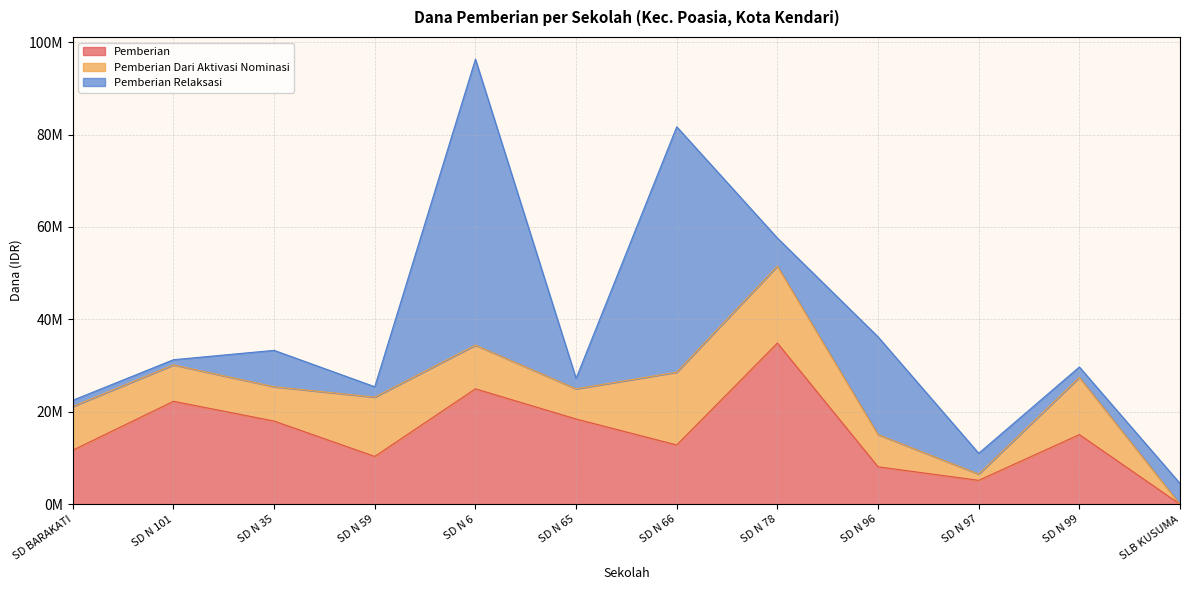

How many positive values does the Pemberian series have?

11